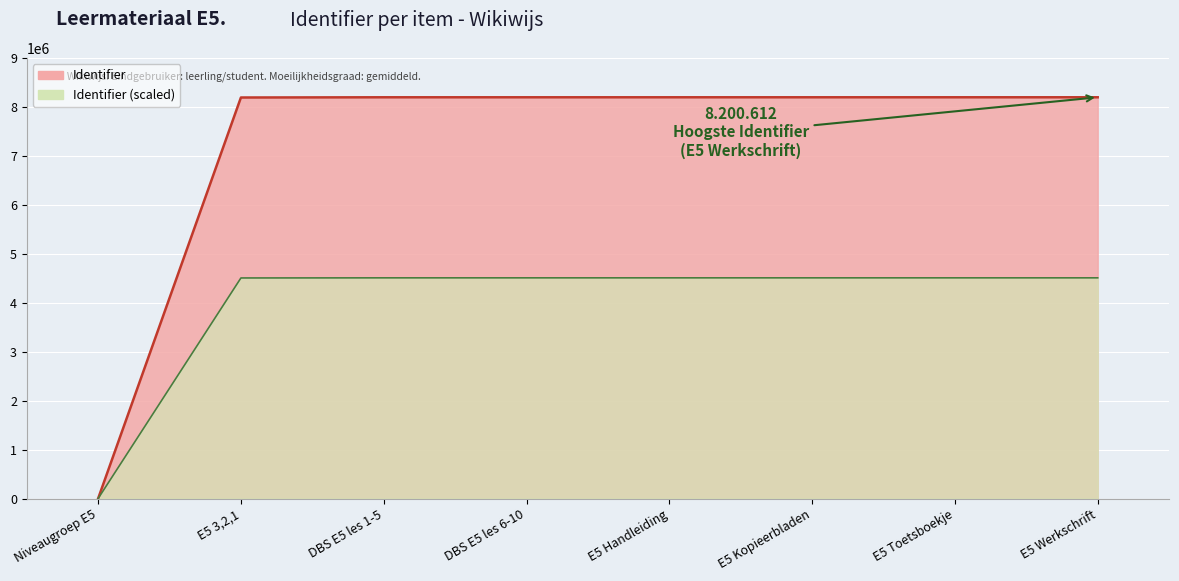

At which label is the value closest to 4100306?

E5 3,2,1